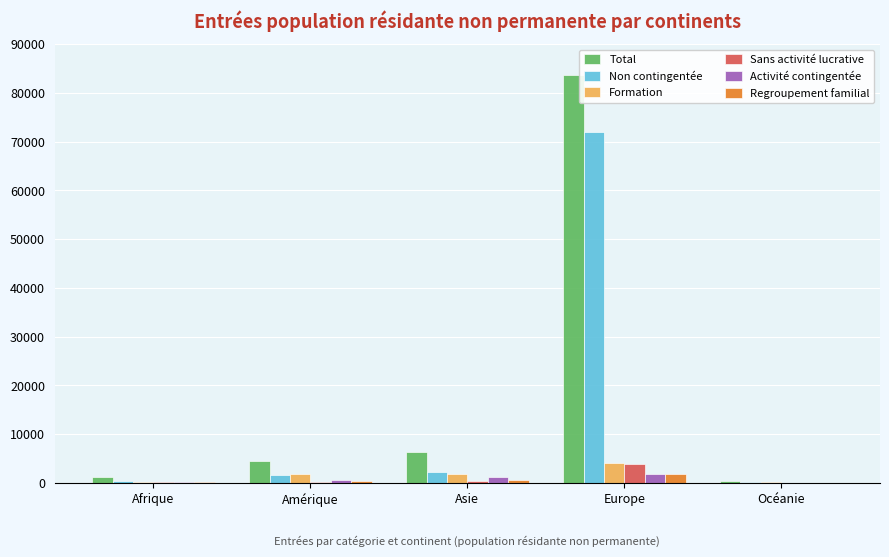

What is the highest value of the Sans activité lucrative series?

3845